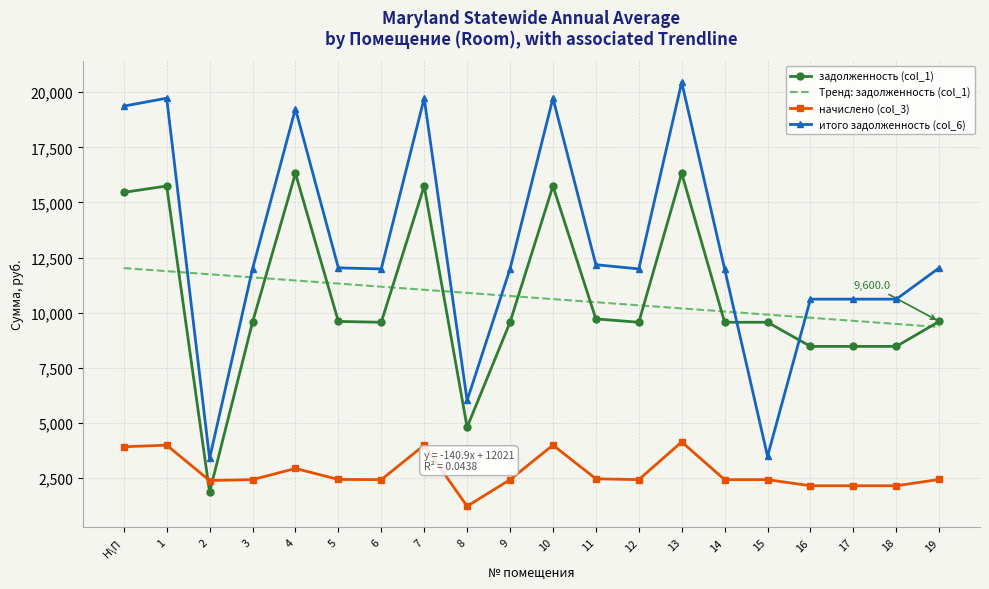

Which label corresponds to the smallest value in the chart?

8